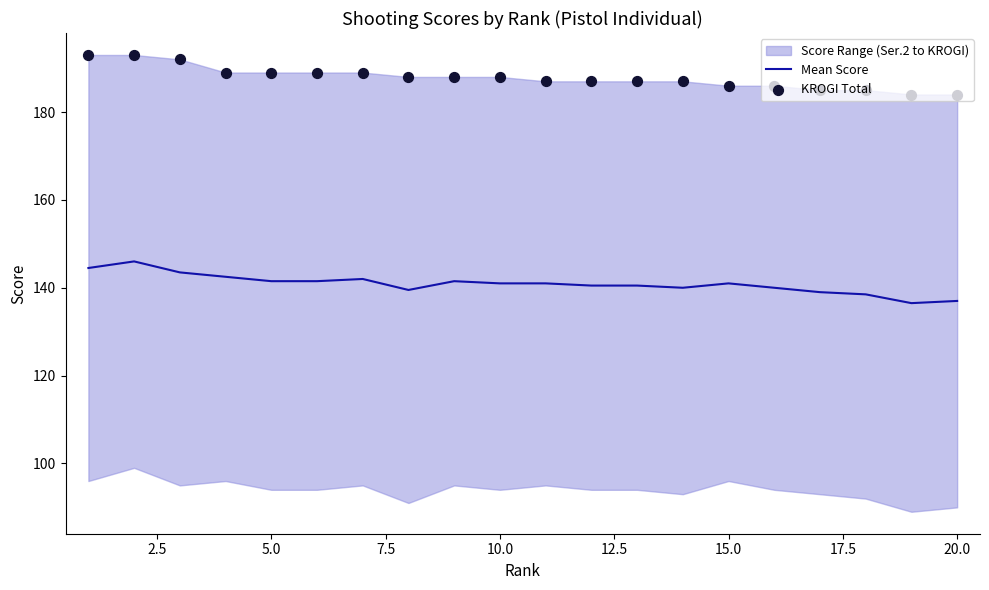

At how many categories does at least one series exceed 139?

20